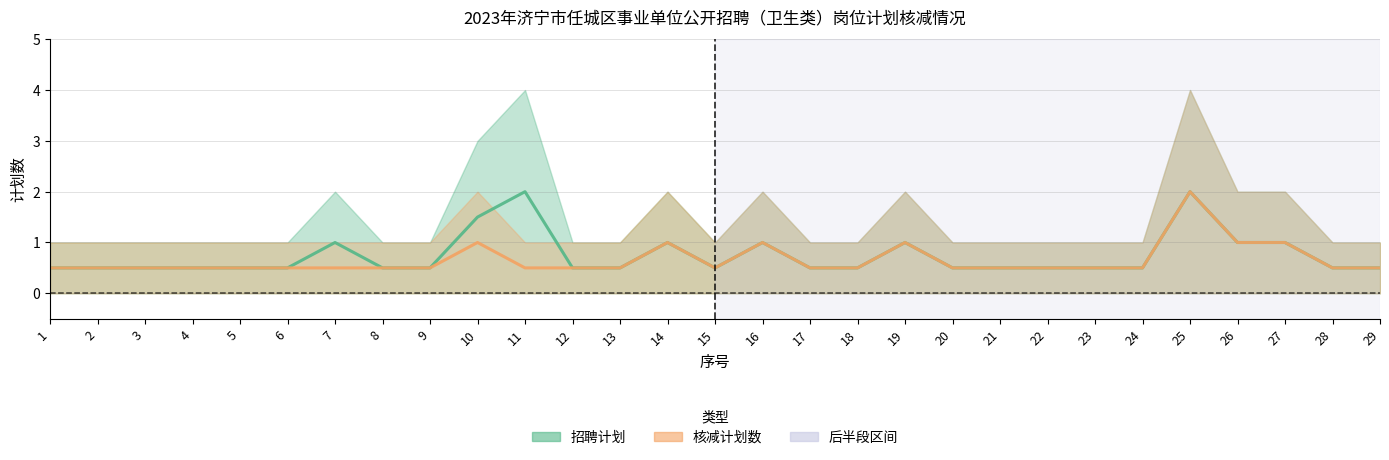

How many 核减计划数 (中线) values are between 0 and 1?

28